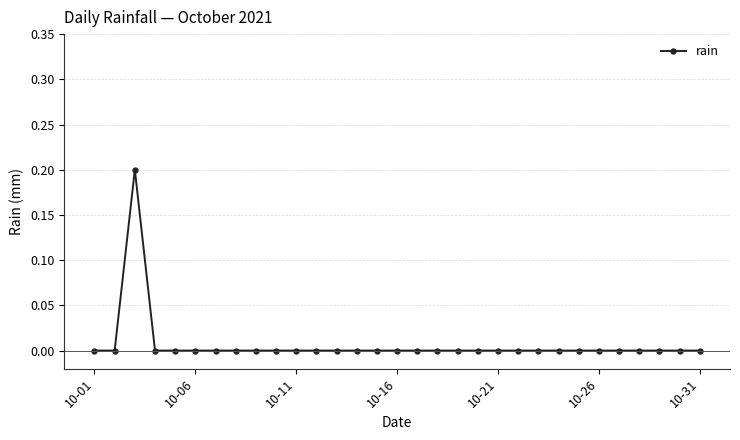

How many values are between 0 and 1?

31